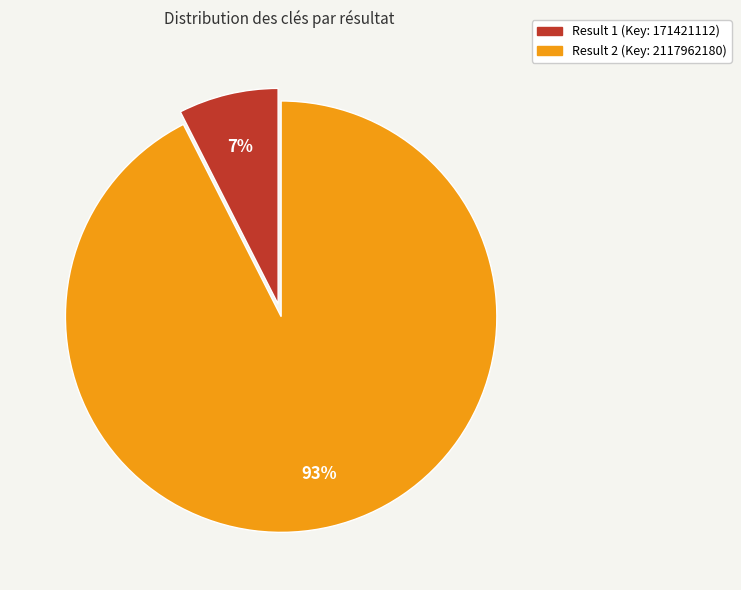

Is it true that Result 1 (Key: 171421112) is 7% of the pie?

True